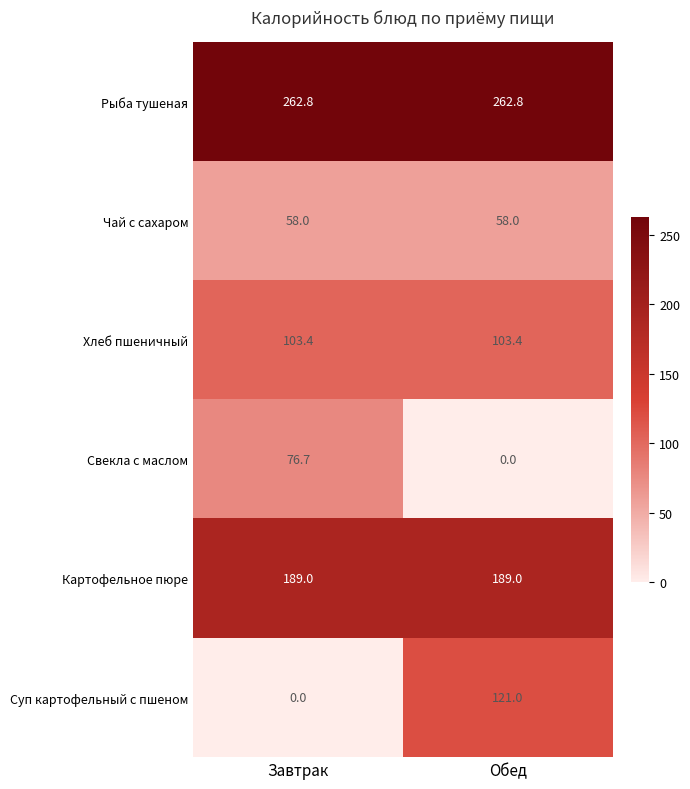

At which label does Свекла с маслом reach its minimum?

Обед